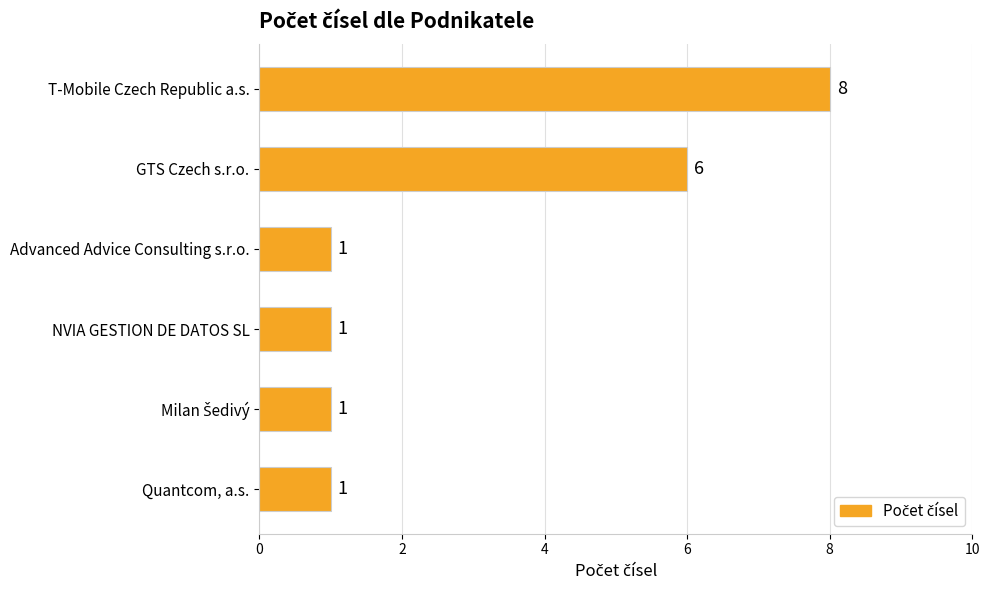

What is the change in value from T-Mobile Czech Republic a.s. to Advanced Advice Consulting s.r.o.?

-7